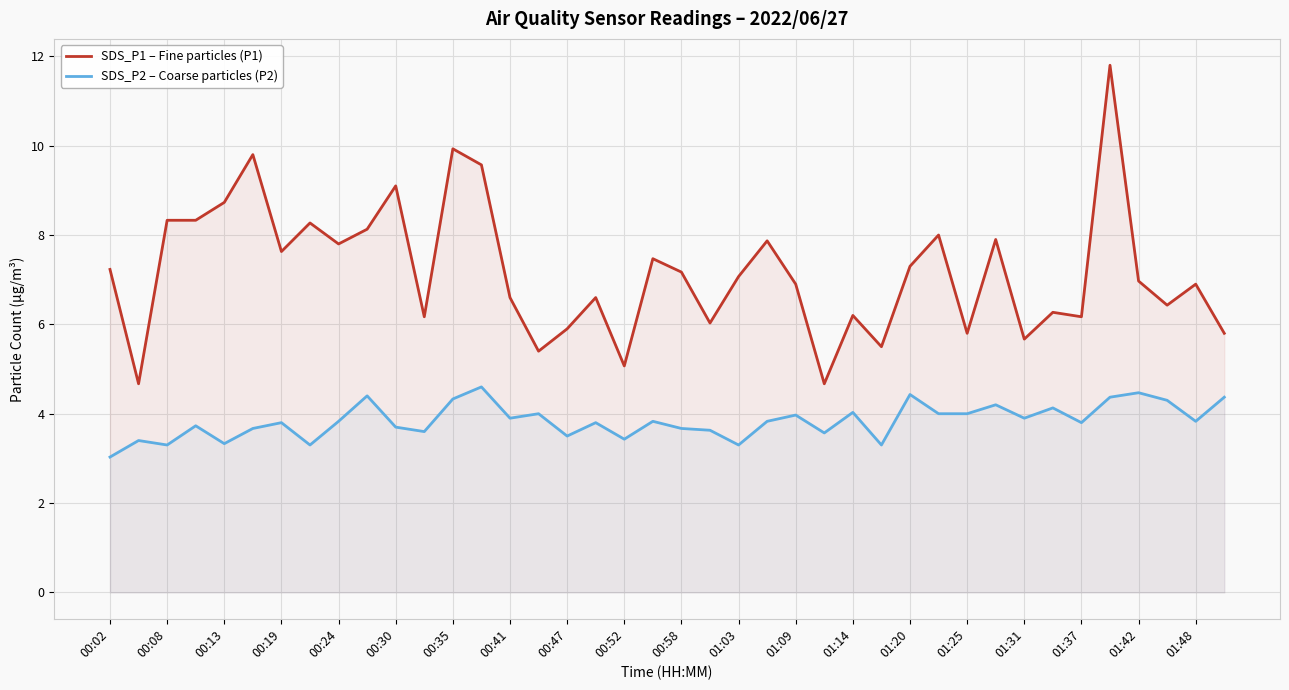

The SDS_P2 – Coarse particles (P2) series shows 3.3 at 01:03. True or false?

True